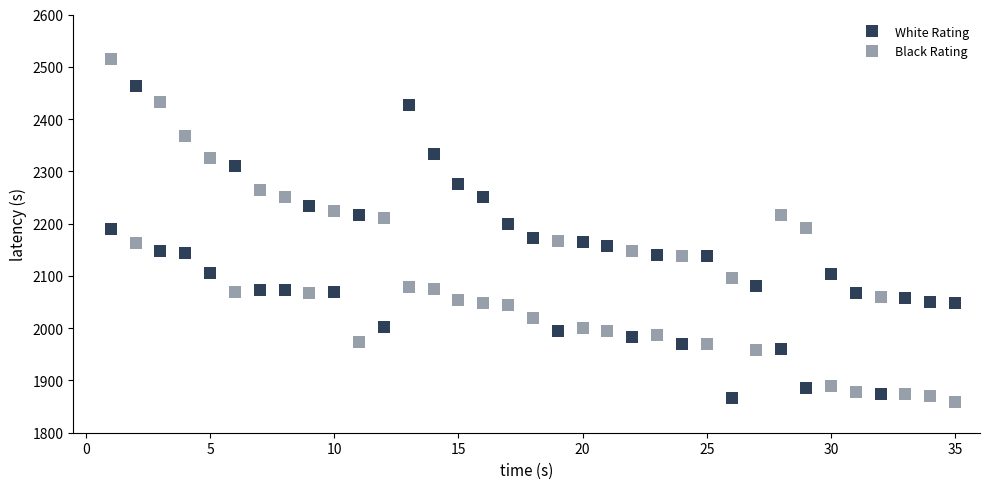

Count the number of data series in this chart.

2